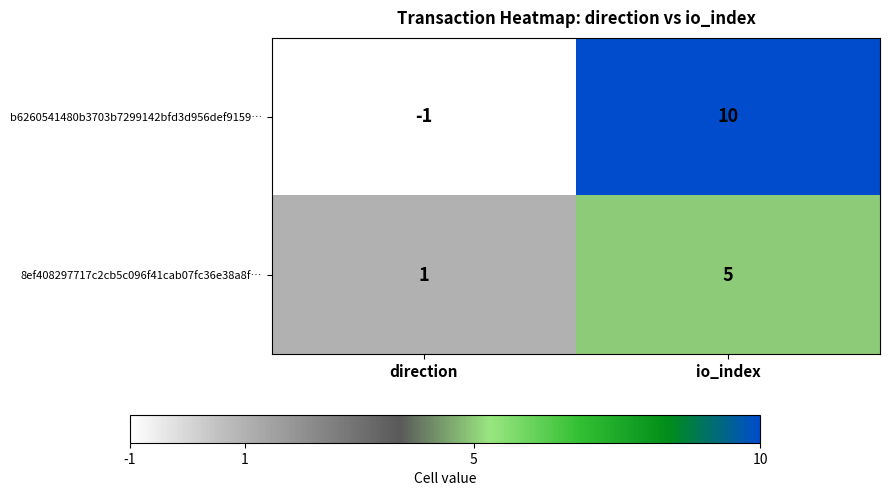

Which category has the highest value across all series?

io_index